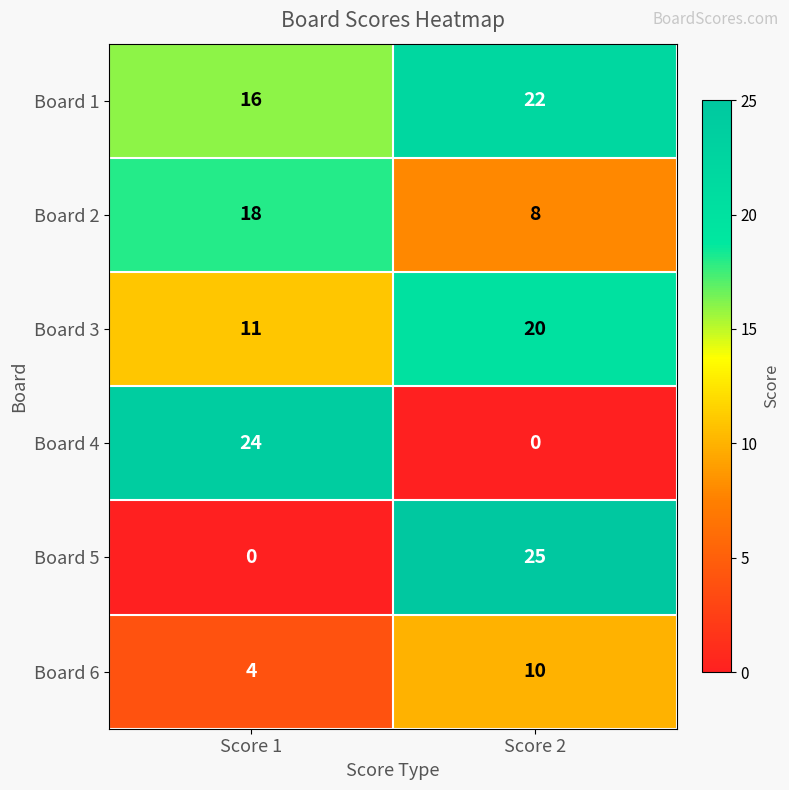

List the series in order of their peak value, highest first.

Board 5, Board 4, Board 1, Board 3, Board 2, Board 6